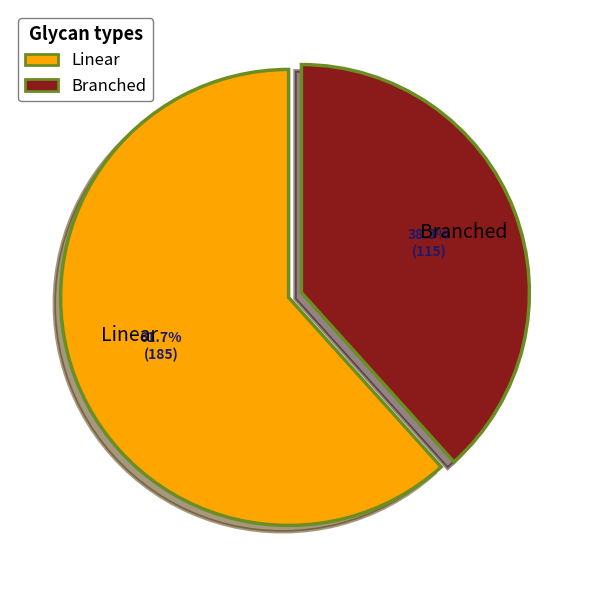

Which slice represents more than half of the pie?

Linear